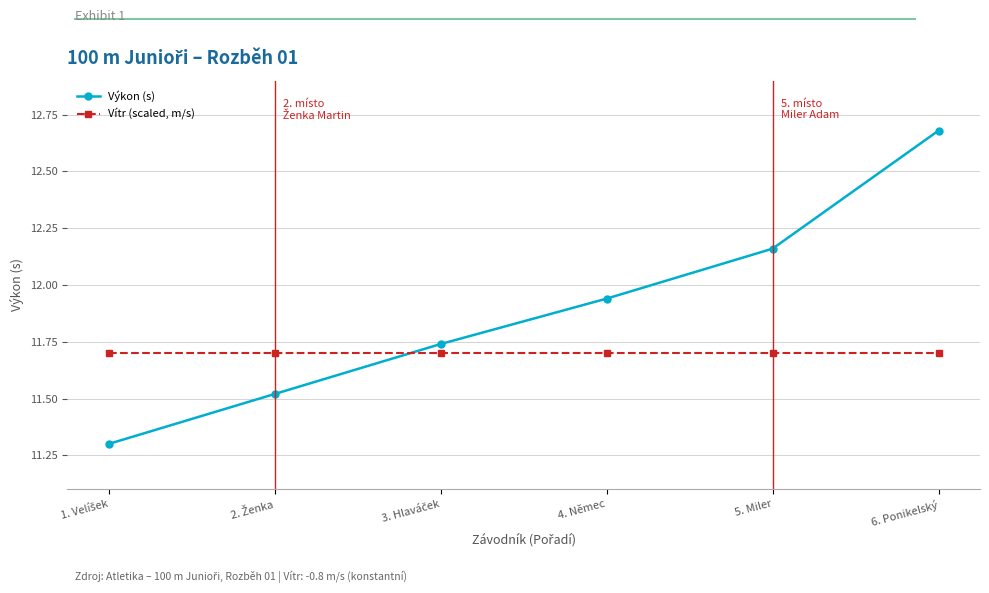

Does the chart have visible grid lines?

Yes